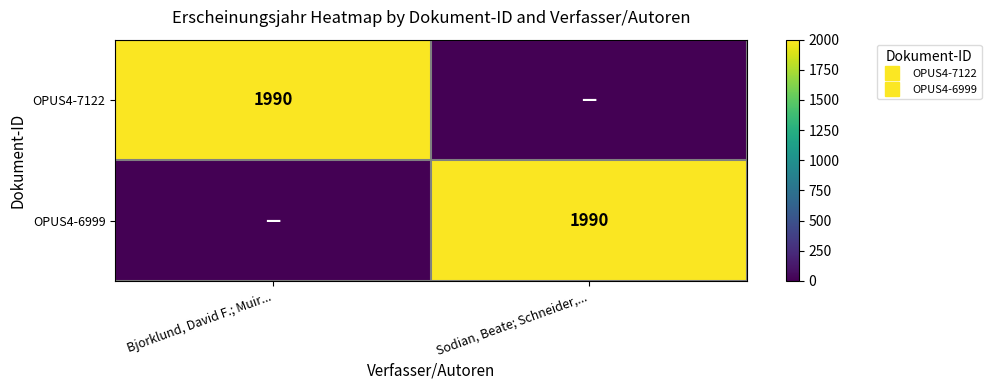

What is the sum of all OPUS4-6999 values?

1990